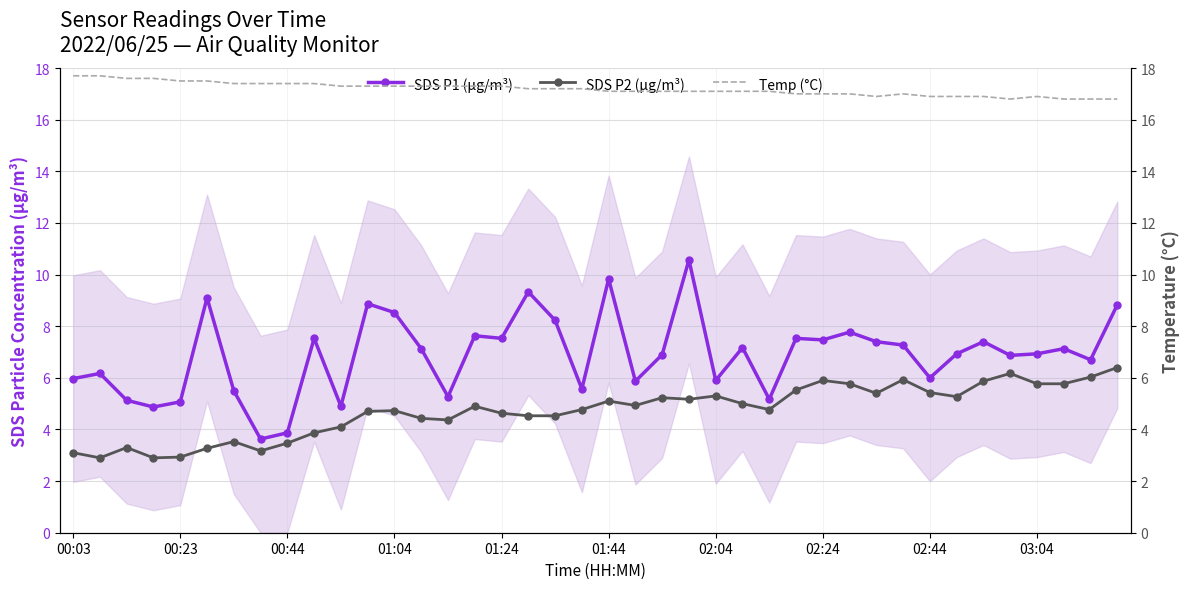

Is it true that SDS P1 (µg/m³) equals 11.5 at 01:24?

False